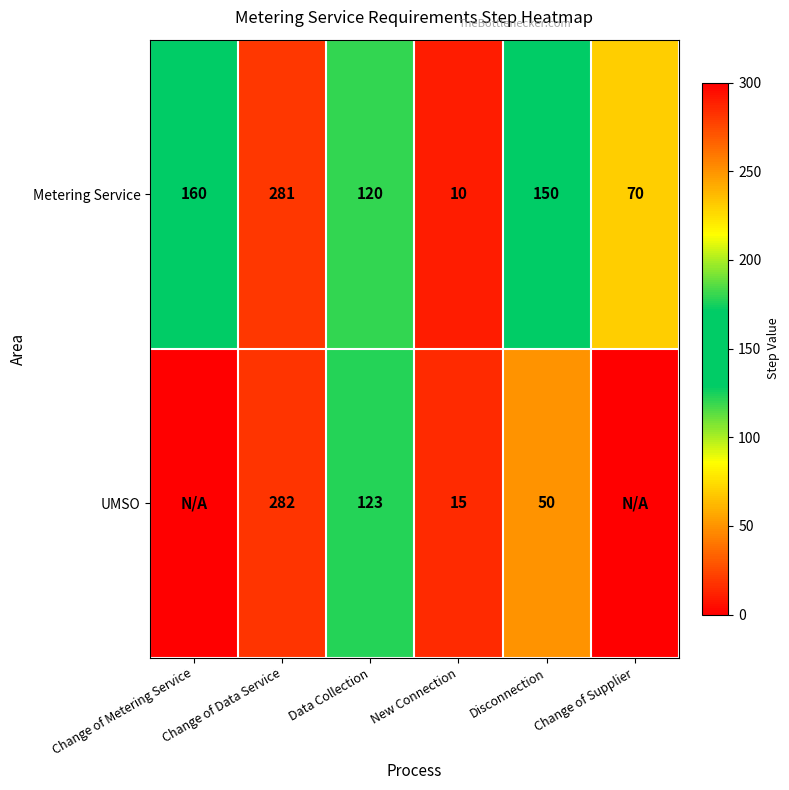

Which label corresponds to the smallest value in the chart?

Change of Metering Service